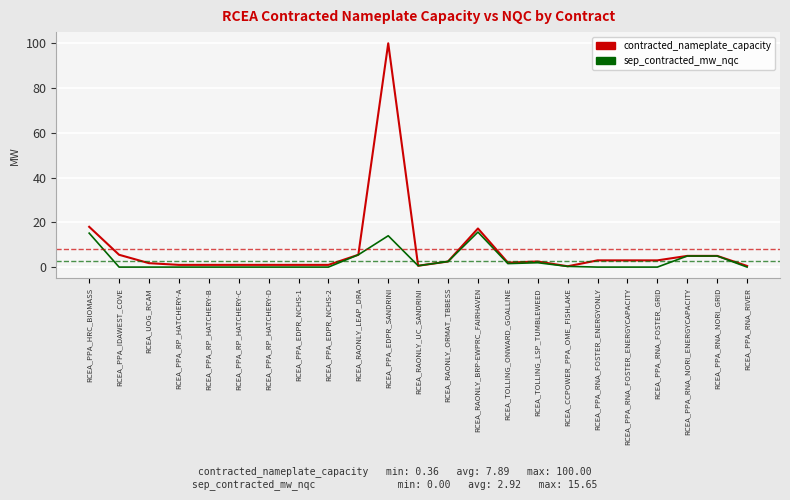

List the series in order of their overall mean, highest first.

contracted_nameplate_capacity, sep_contracted_mw_nqc